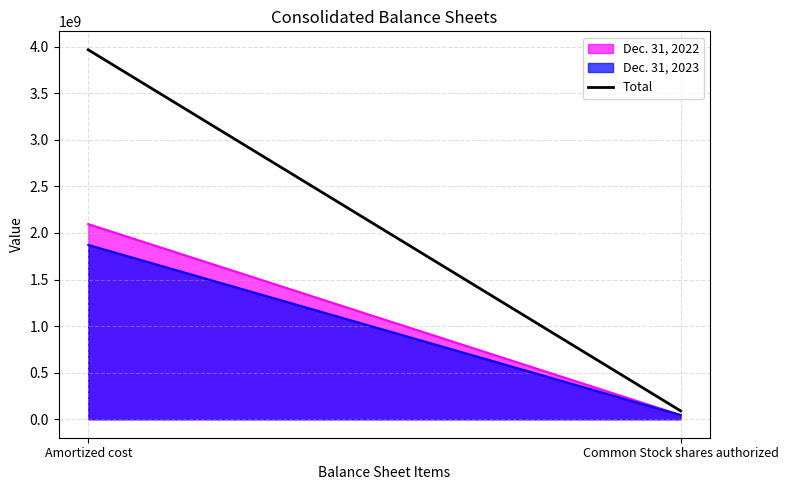

How many values are below 3966086000?

1